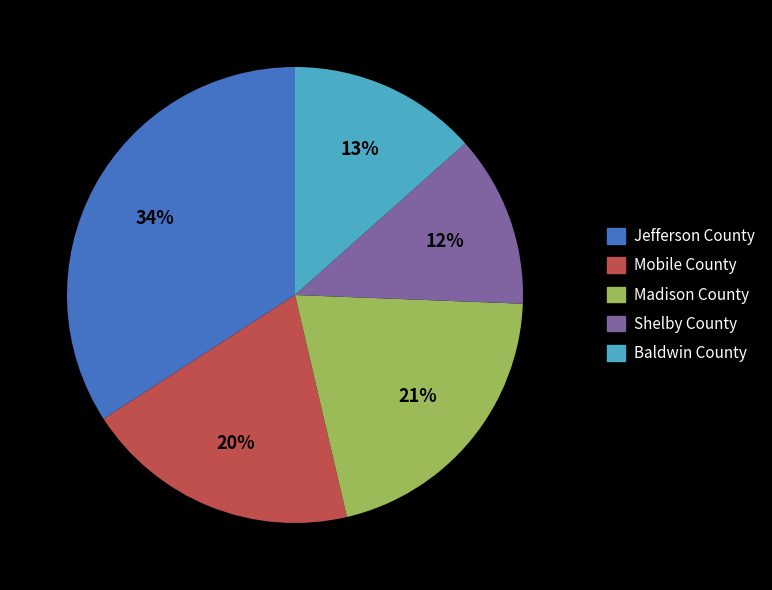

To the nearest percent, what is the difference between the largest and smallest slice percentages?

22%